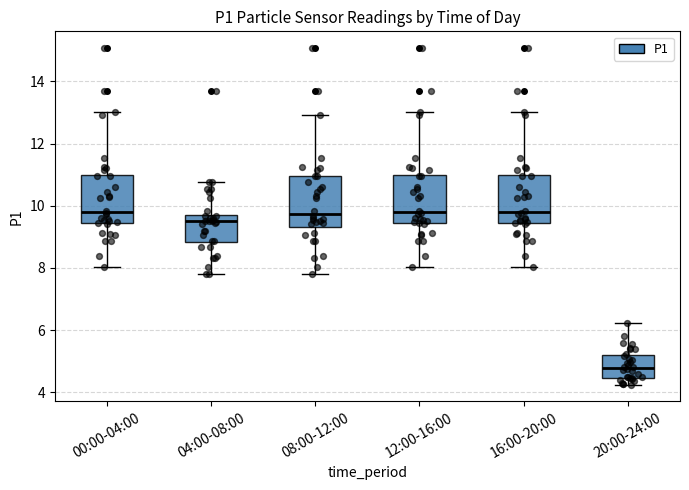

Reading left to right, transcribe this box plot: for each box, give where its median line is, the range the box spans, and where its two whiskers end, as read against the y-axis. The values are not printed on the chart, so give them approximately, as read against the axis.

00:00-04:00: median 9.8, box 9.4 to 11.0, whiskers 8.0 to 13.0
04:00-08:00: median 9.6, box 8.8 to 9.8, whiskers 7.8 to 10.8
08:00-12:00: median 9.8, box 9.4 to 11.0, whiskers 7.8 to 13.0
12:00-16:00: median 9.8, box 9.4 to 11.0, whiskers 8.0 to 13.0
16:00-20:00: median 9.8, box 9.4 to 11.0, whiskers 8.0 to 13.0
20:00-24:00: median 4.8, box 4.4 to 5.2, whiskers 4.2 to 6.2